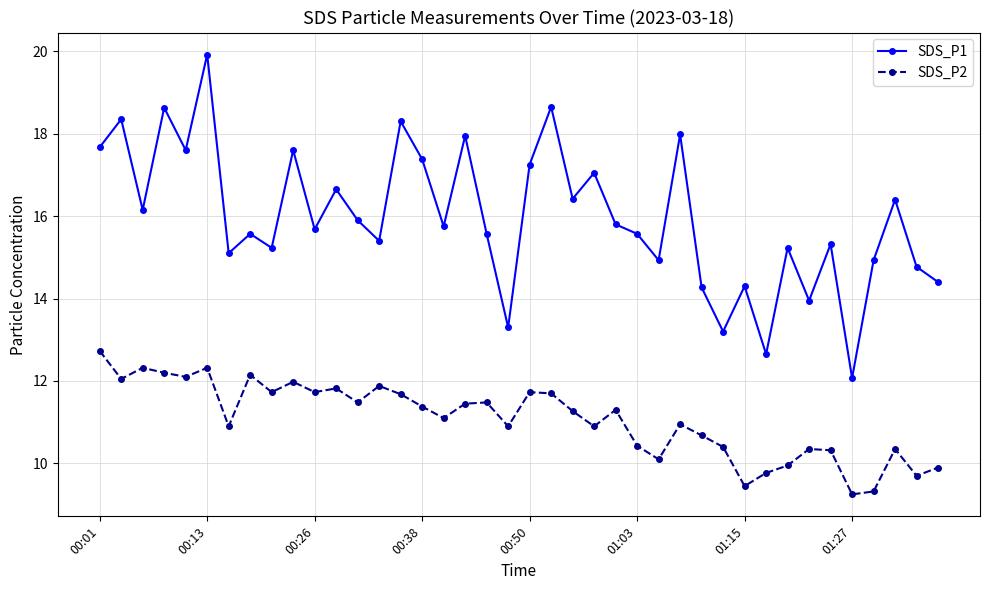

What is the average value of the SDS_P1 series?

16.0